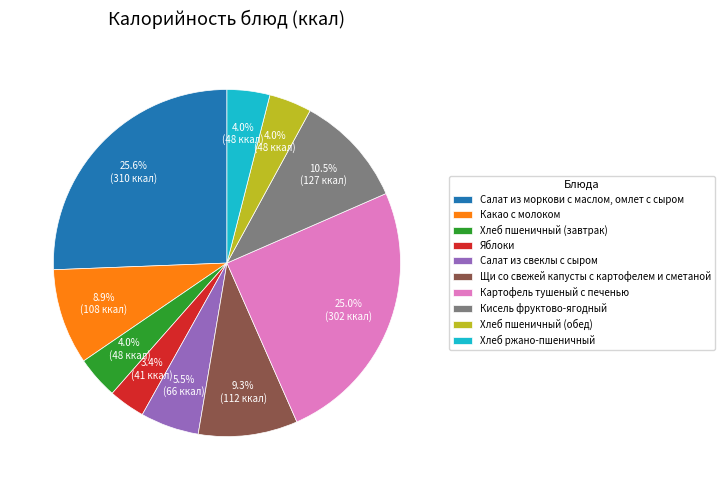

Which category has the biggest portion of the pie?

Салат из моркови с маслом, омлет с сыром